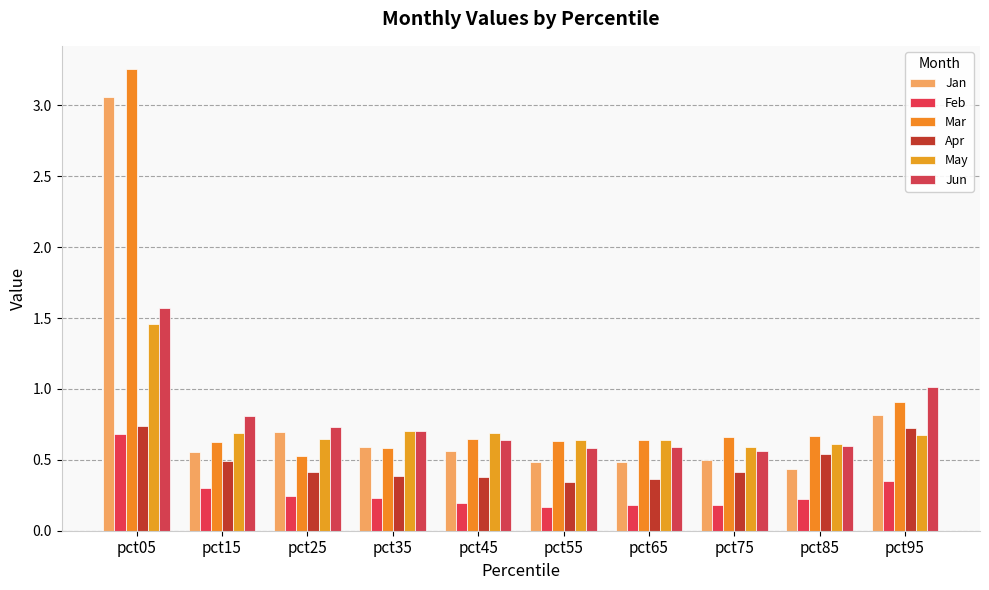

How many distinct data groups are displayed?

6